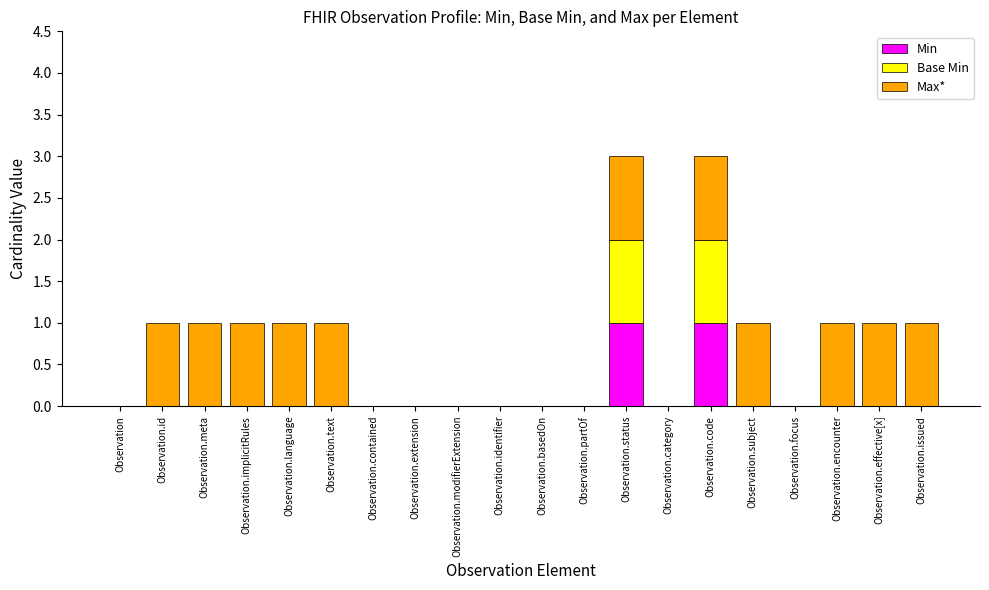

Count the number of categories in the chart.

20